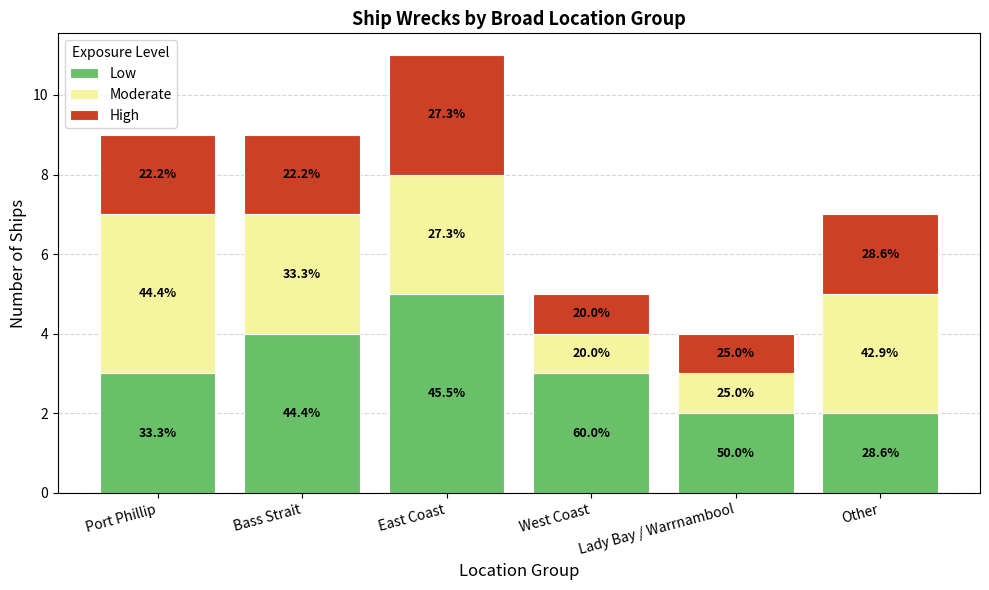

What is the total value across all series at Bass Strait?

9